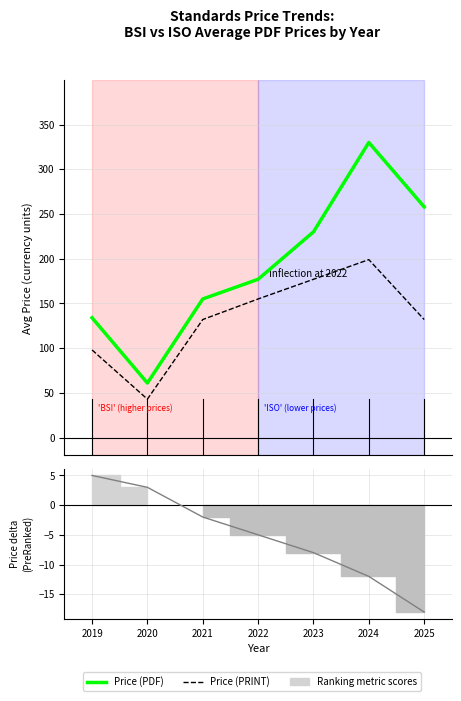

What is the sum of the Price (PRINT) values at 2019 and 2020?

141